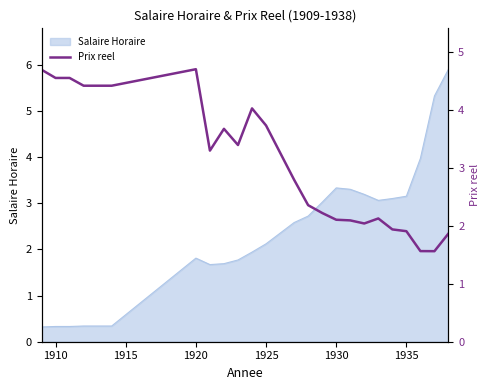

The value of Salaire Horaire at 1925 is 3.7. True or false?

False